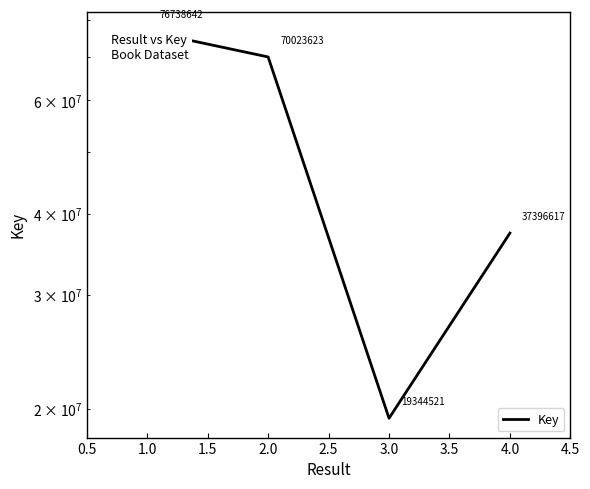

How many values are below 70023623?

2